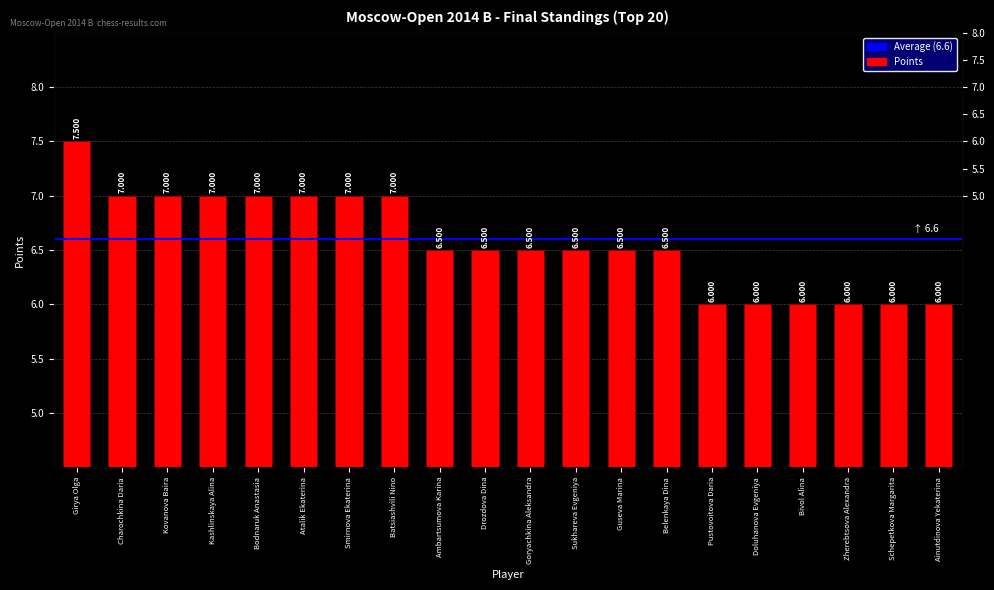

Rank the categories by value from lowest to highest.

Pustovoitova Daria, Doluhanova Evgeniya, Bivol Alina, Zherebtsova Alexandra, Schepetkova Margarita, Ainutdinova Yekaterina, Ambartsumova Karina, Drozdova Dina, Goryachkina Aleksandra, Sukhareva Evgeniya, Guseva Marina, Belenkaya Dina, Charochkina Daria, Kovanova Baira, Kashlinskaya Alina, Bodnaruk Anastasia, Atalik Ekaterina, Smirnova Ekaterina, Batsiashvili Nino, Girya Olga